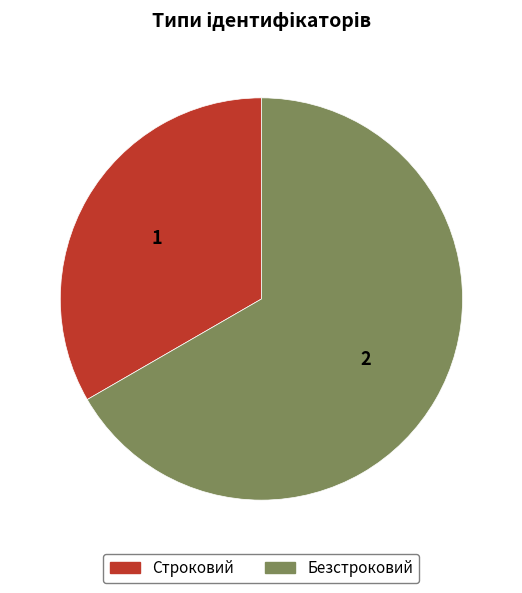

Is it true that Безстроковий is 67% of the pie?

True